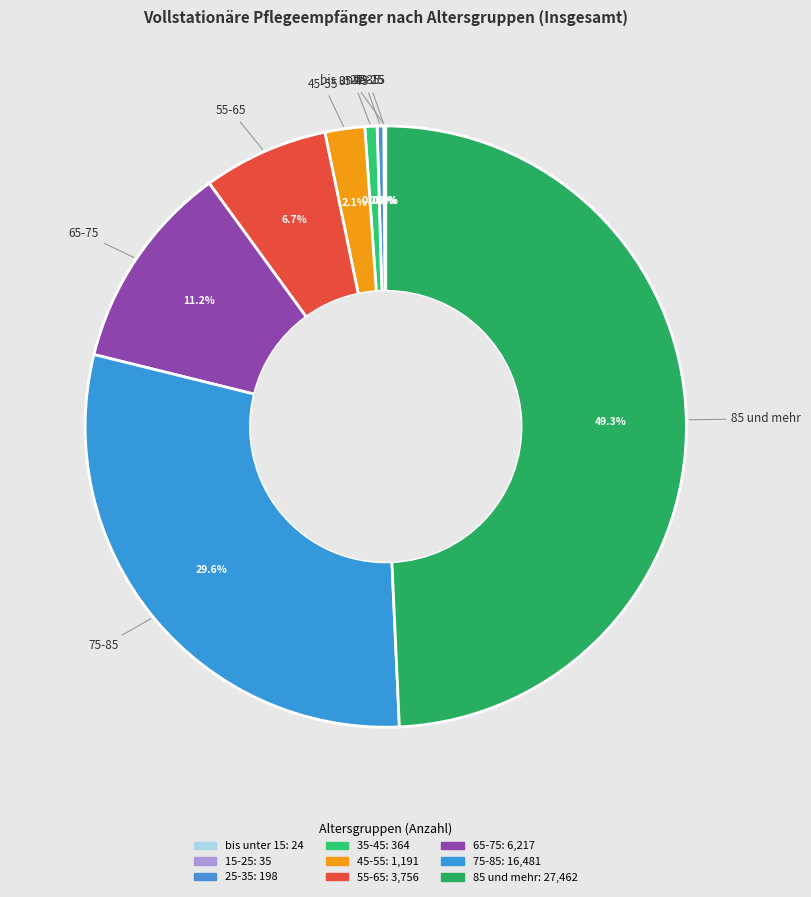

Count the number of slices in the pie.

9